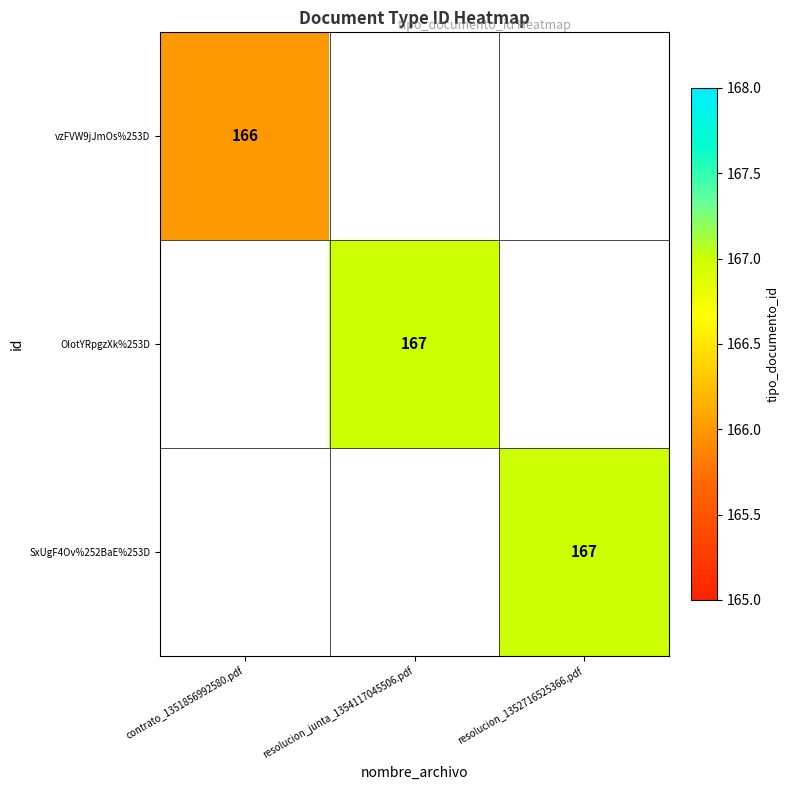

At which category does the chart reach its minimum across all series?

contrato_1351856992580.pdf